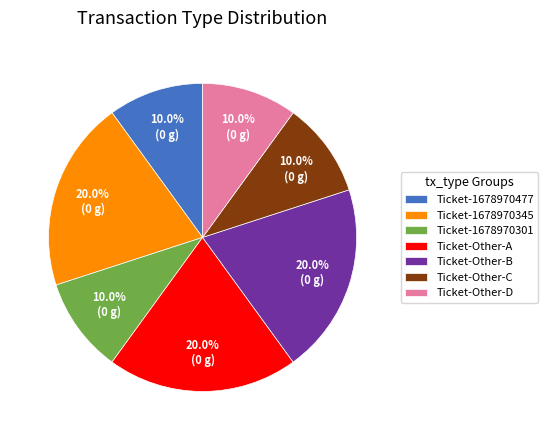

Does Ticket-Other-A account for over 50% of the chart?

No